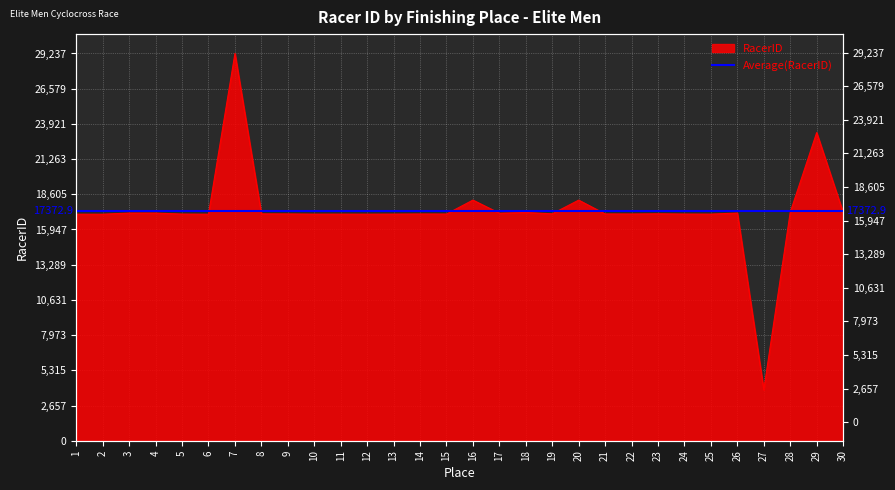

Rank the categories by value from highest to lowest.

7, 29, 16, 20, 28, 18, 30, 26, 3, 4, 17, 23, 19, 8, 21, 9, 14, 22, 15, 24, 5, 13, 25, 11, 10, 12, 1, 6, 2, 27